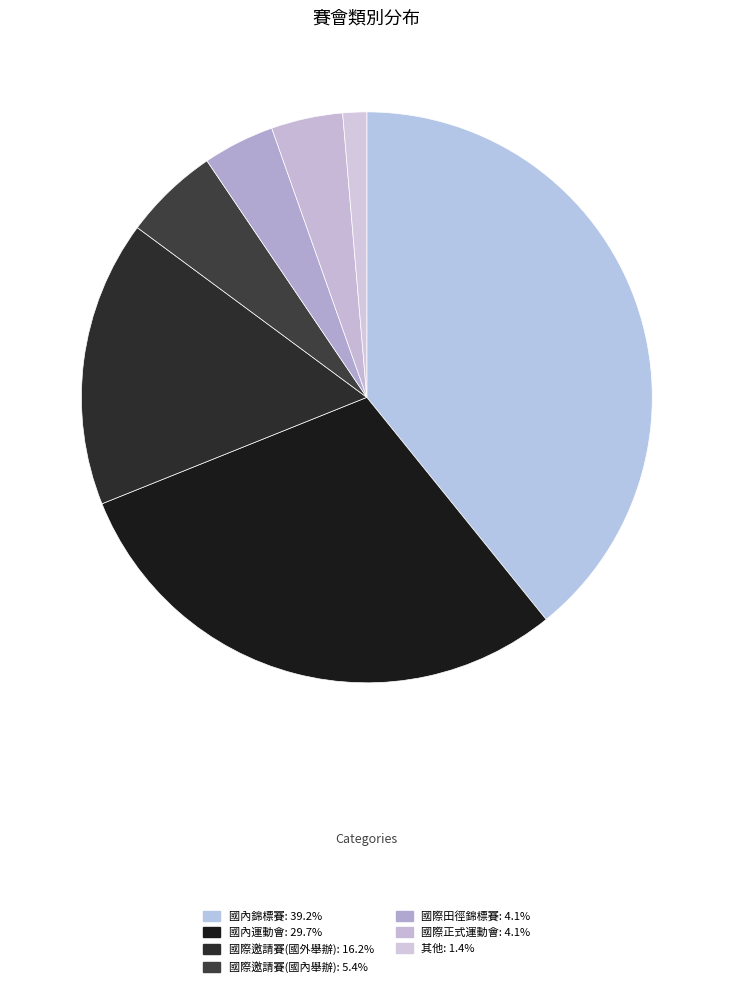

True or false: 國內錦標賽 accounts for 39% of the total.

True